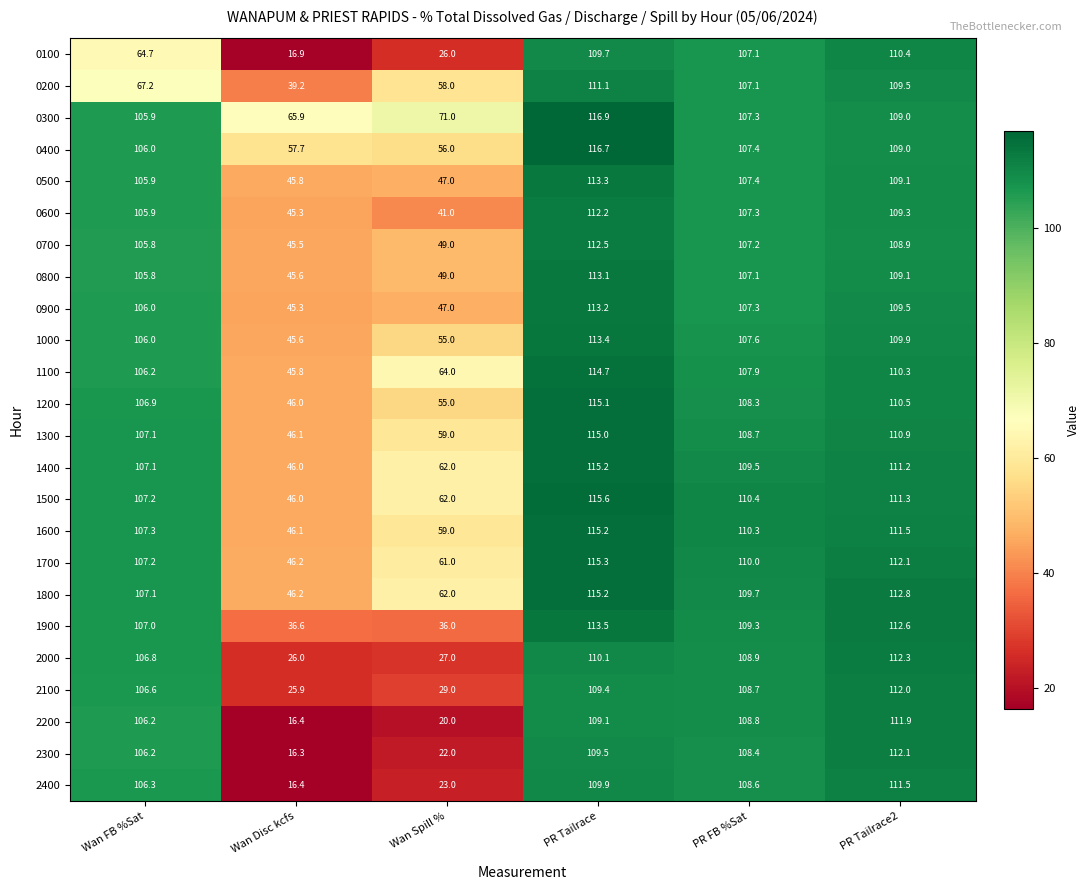

What is the greatest value displayed?

116.9